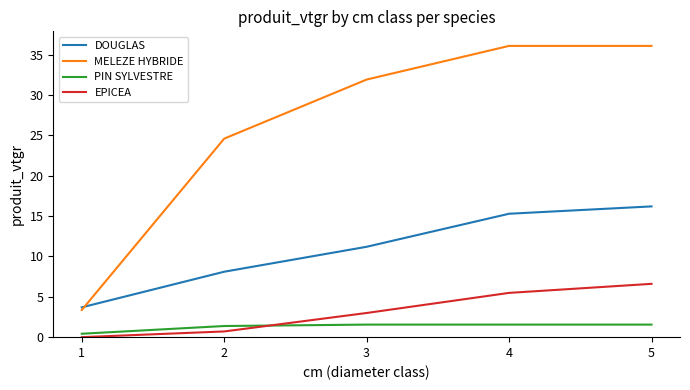

Reading left to right, transcribe all the data shown in this chart.

DOUGLAS: 3.7	8.1	11.2	15.3	16.2
MELEZE HYBRIDE: 3.4	24.6	31.9	36.1	36.1
PIN SYLVESTRE: 0.4	1.4	1.6	1.6	1.6
EPICEA: 0.0	0.7	3.0	5.5	6.6